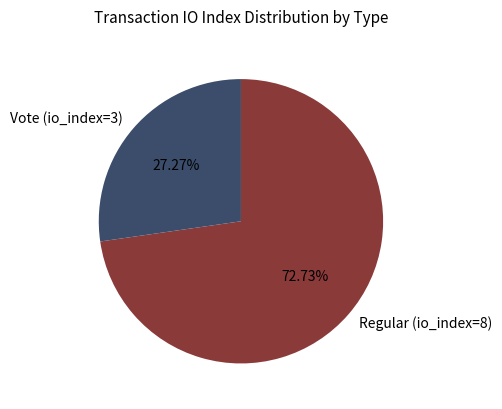

Rank the categories by value from highest to lowest.

Regular (io_index=8), Vote (io_index=3)